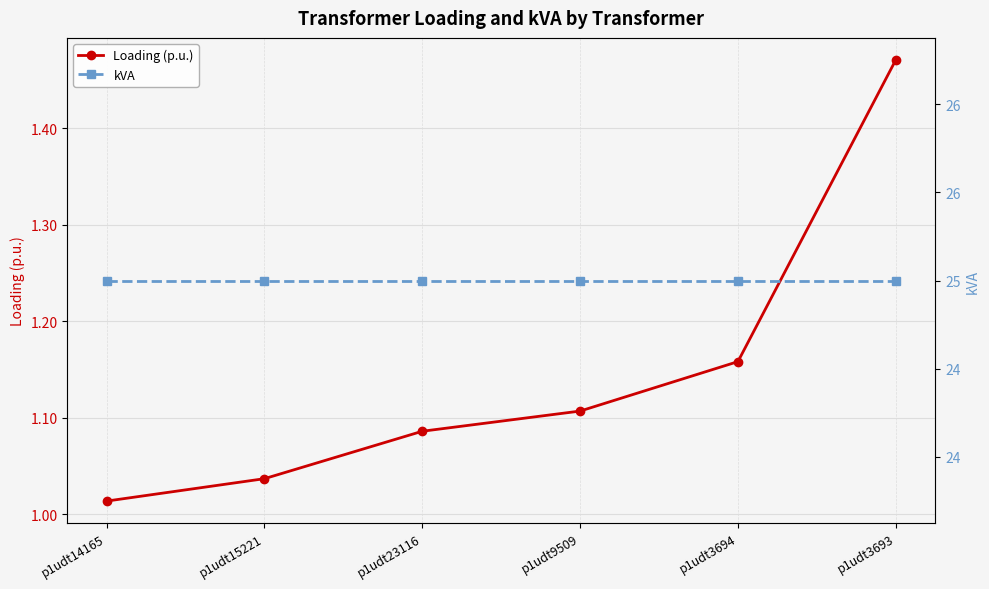

True or false: Loading (p.u.) has a value of 0.2 at p1udt23116.

False